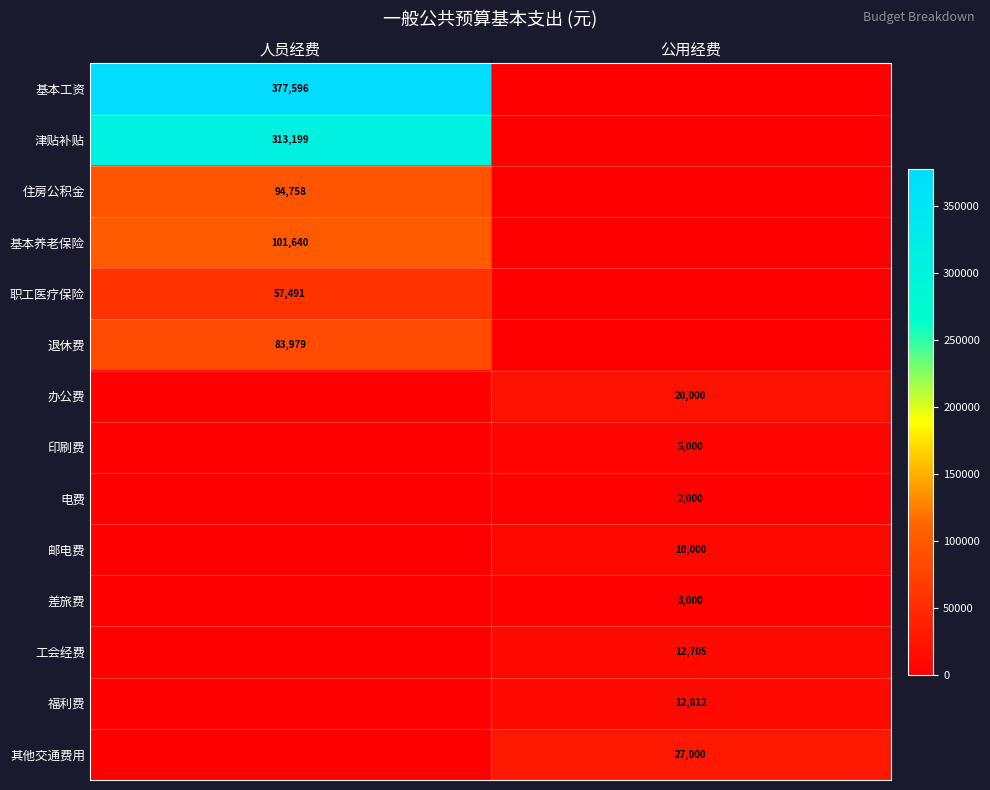

True or false: 基本养老保险 has a value of 60197 at 人员经费.

False